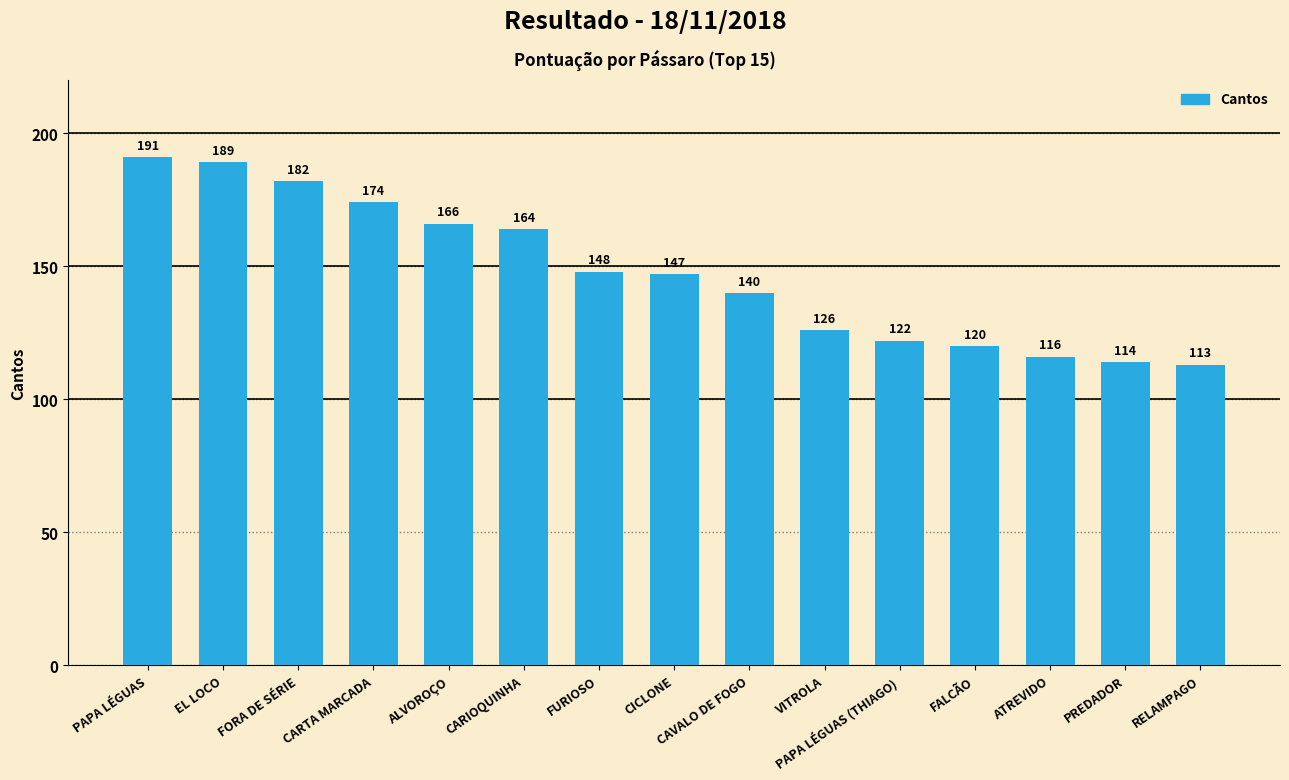

What is the ratio of the value at CAVALO DE FOGO to the value at VITROLA?

1.1